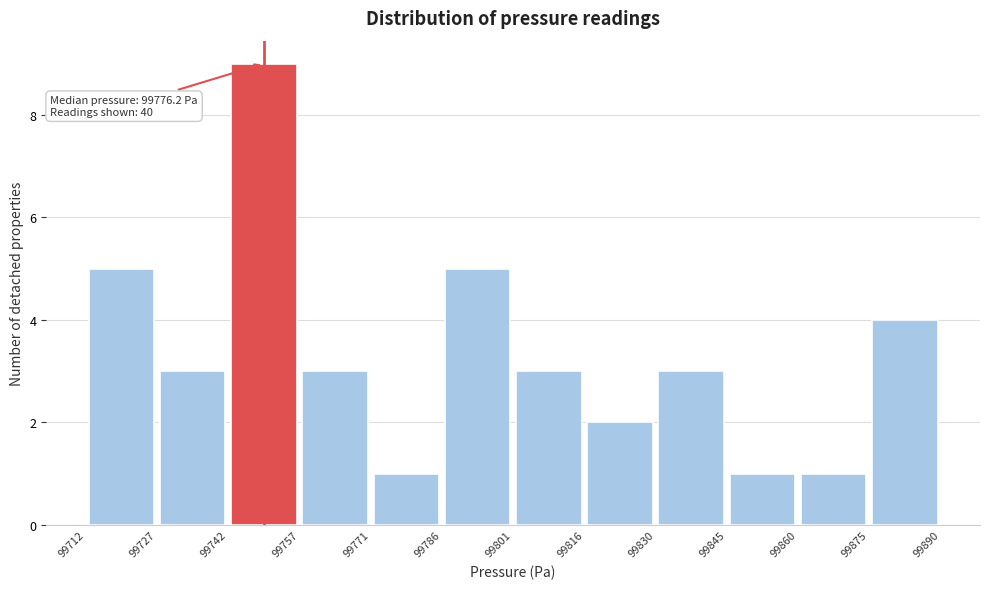

Which range on the x-axis has the tallest bar?

99742 to 99757